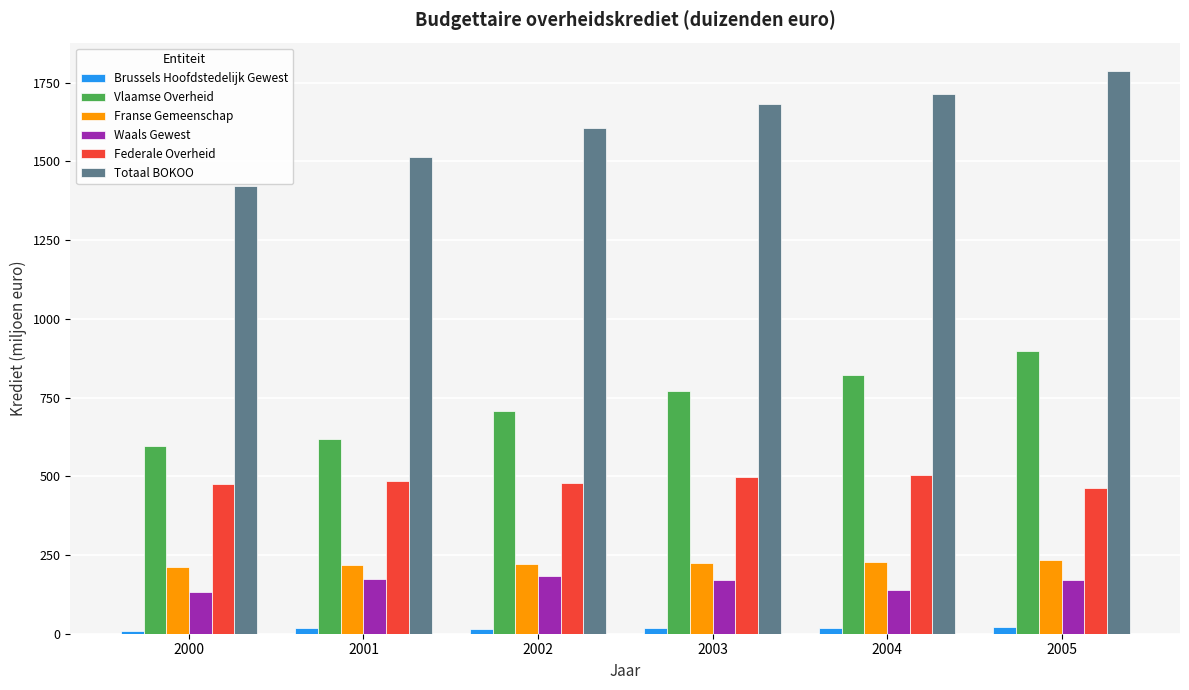

The value of Brussels Hoofdstedelijk Gewest at 2005 is 22.1. True or false?

True